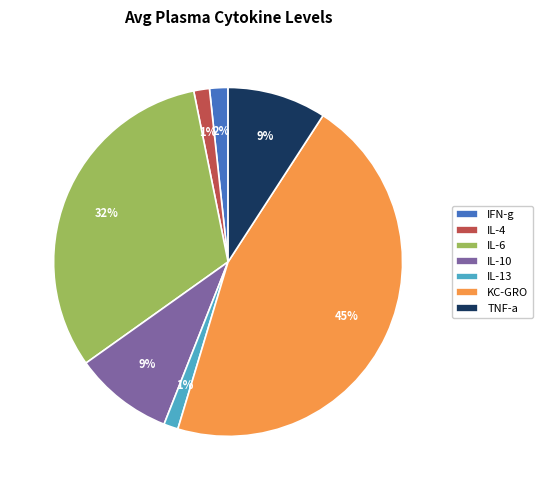

Is the sum of IL-13 and TNF-a greater than half?

No